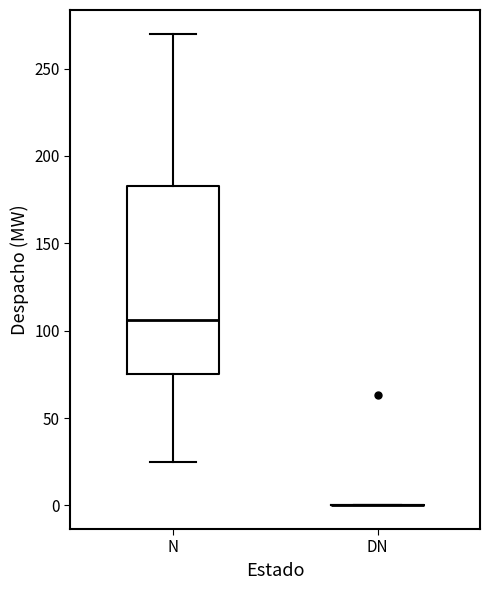

Comparing the boxes themselves (not the whiskers), which one is the tallest?

N